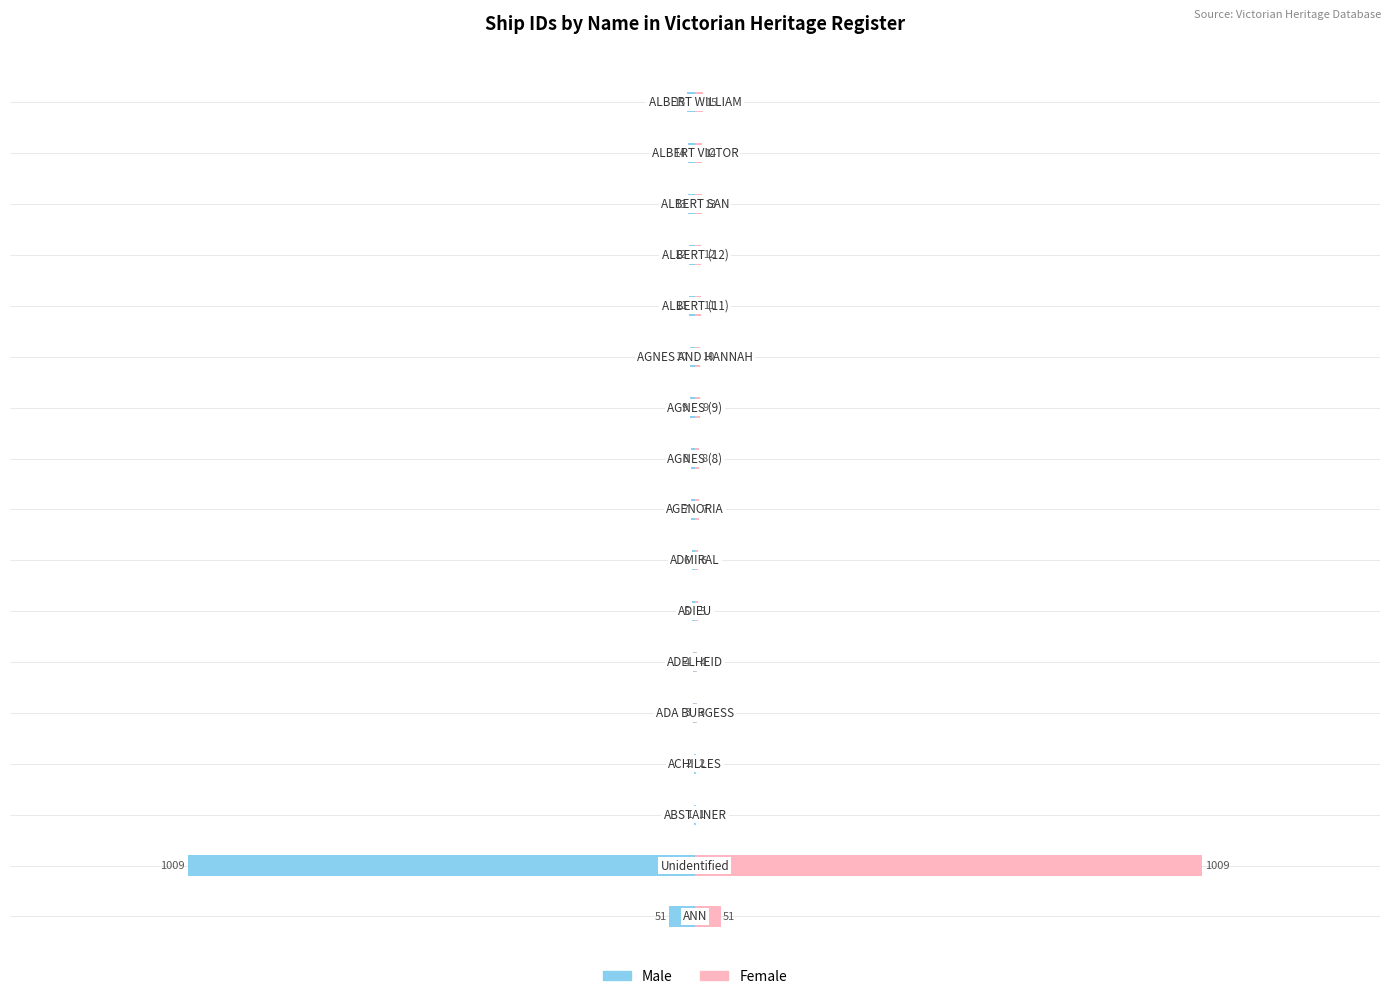

What is the sum of all Female values?

1180